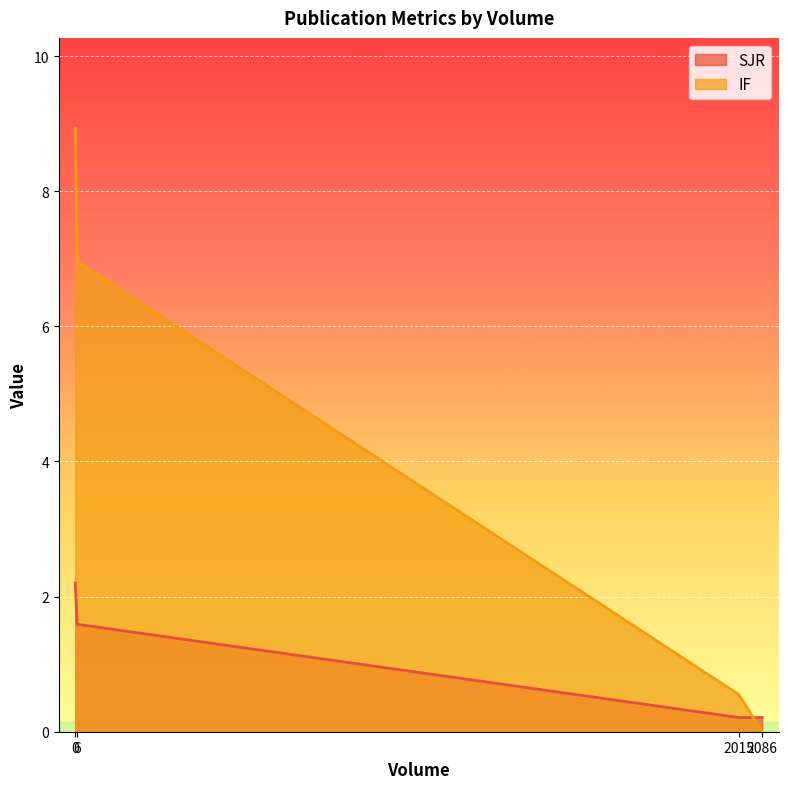

The IF series shows 0.6 at 2015. True or false?

True